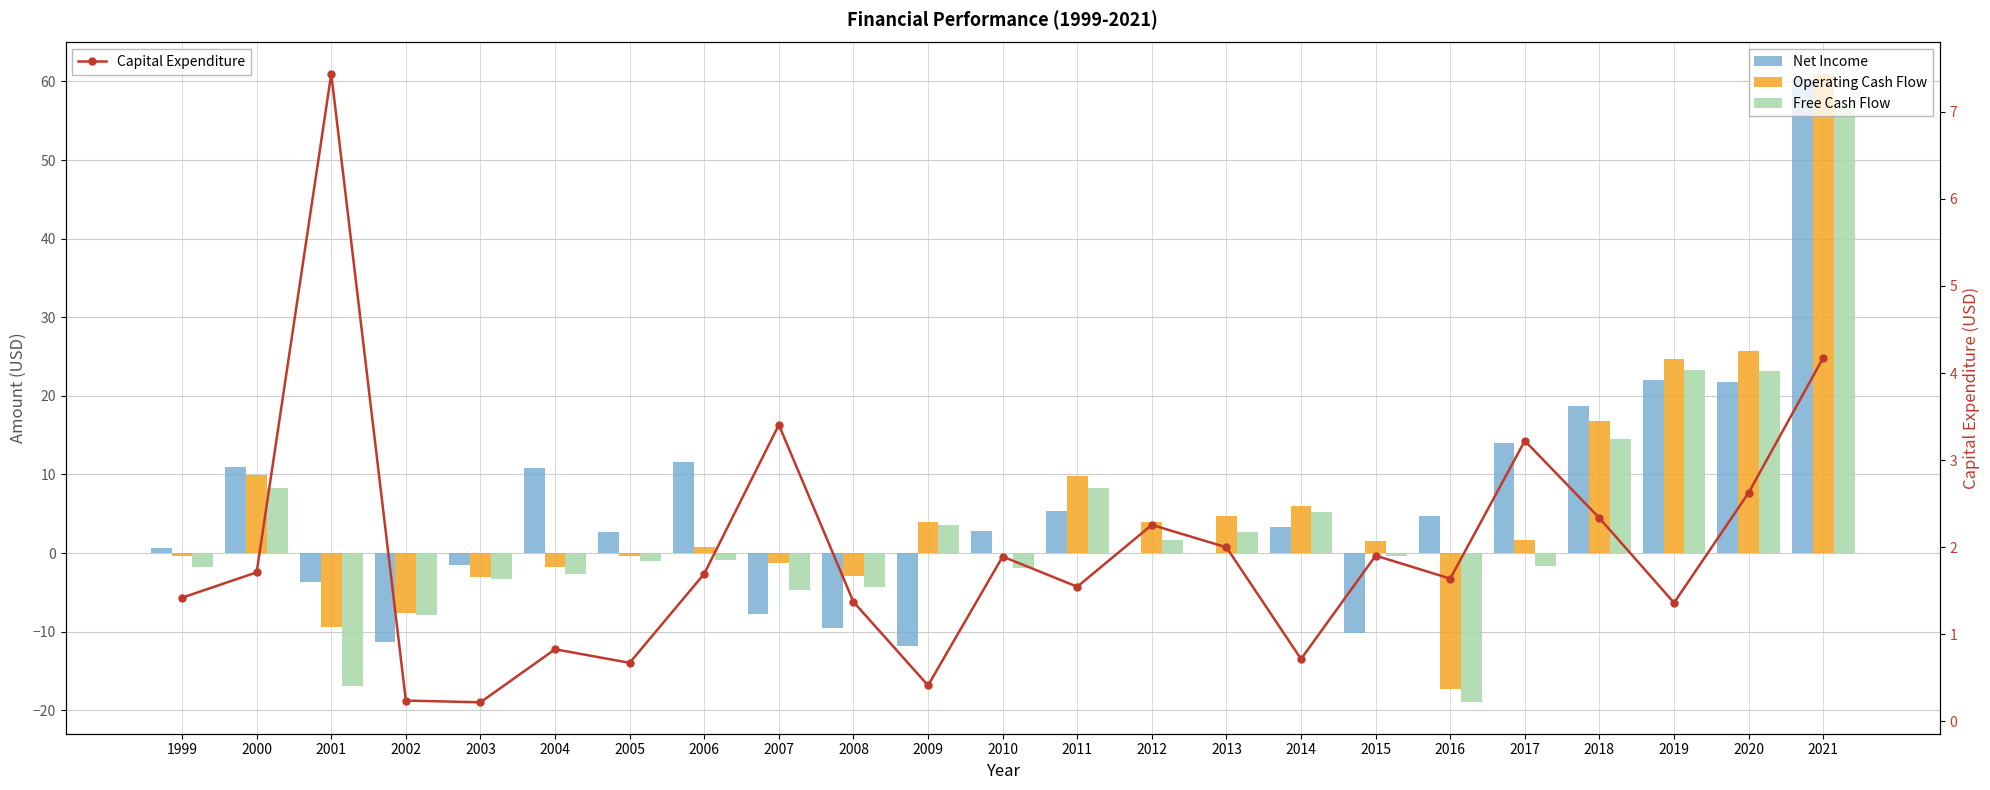

What are all the series names shown in the legend?

Net Income, Operating Cash Flow, Free Cash Flow, Capital Expenditure